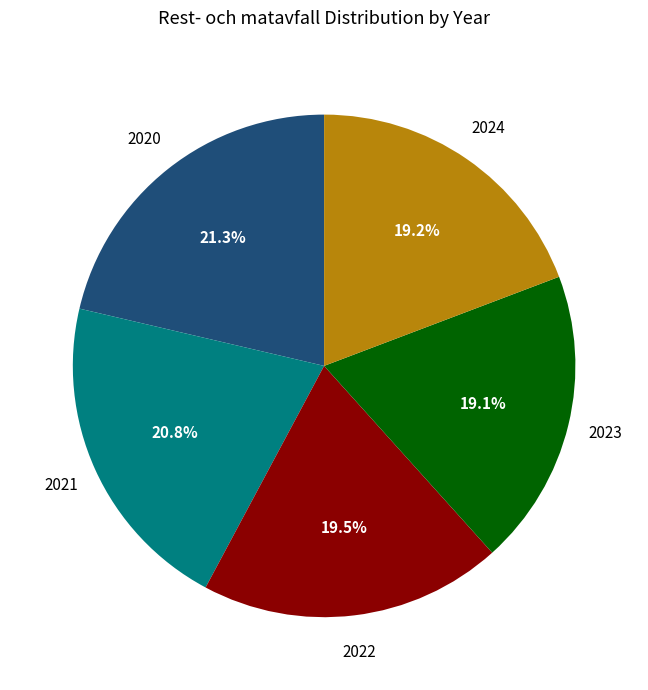

To the nearest percent, what is the difference between the 2023 and 2021 slice percentages?

2%